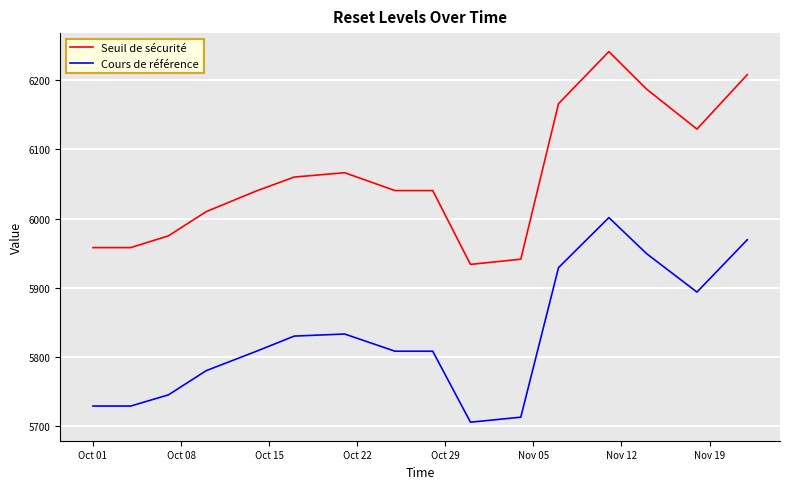

Rank the series by their maximum value, from lowest to highest.

Cours de référence, Seuil de sécurité